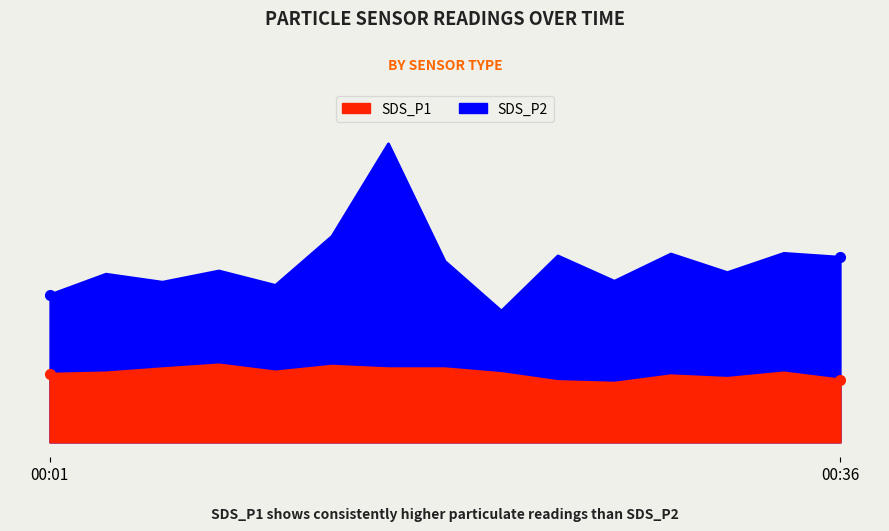

Reading left to right, extract all data points from this chart.

SDS_P1: 00:01=4.6	00:04=5.2	00:06=5.0	00:08=5.3	00:11=4.9	00:13=6.4	00:16=9.3	00:18=5.7	00:21=4.1	00:23=5.8	00:26=5.0	00:28=5.9	00:31=5.3	00:33=5.9	00:36=5.8
SDS_P2: 00:01=2.1	00:04=2.2	00:06=2.3	00:08=2.4	00:11=2.2	00:13=2.4	00:16=2.3	00:18=2.3	00:21=2.1	00:23=1.9	00:26=1.9	00:28=2.1	00:31=2.0	00:33=2.2	00:36=1.9